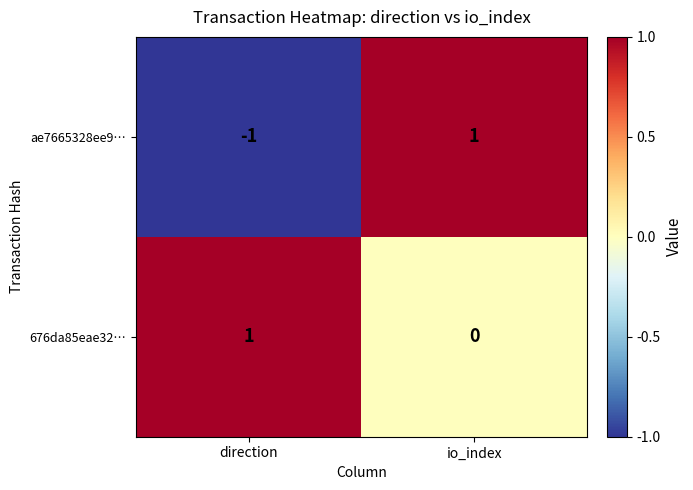

Which series has the largest total across all categories?

676da85eae32…